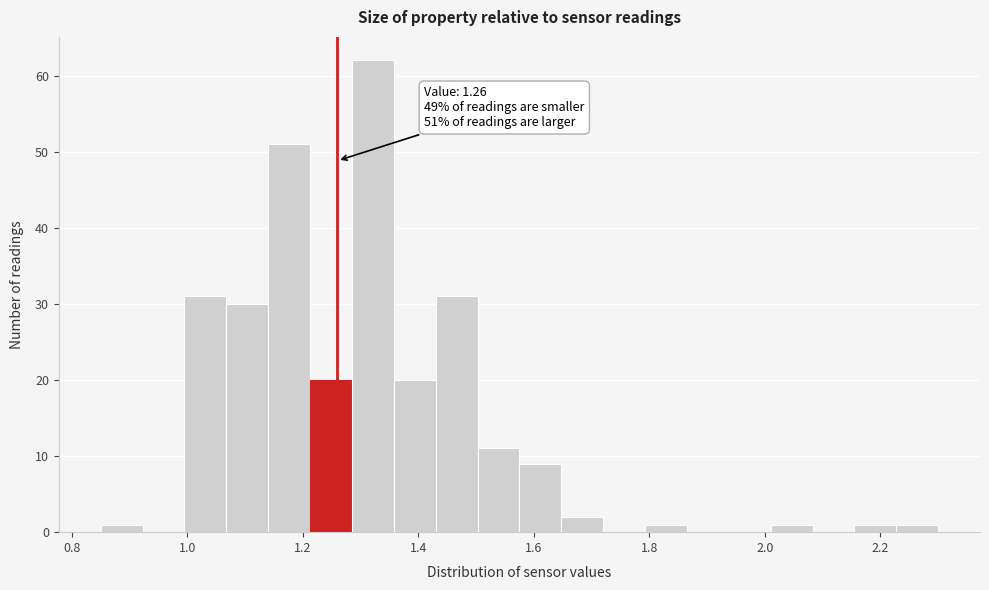

Read against the x-axis, roughly where is the centre of the tallest bar?

1.32